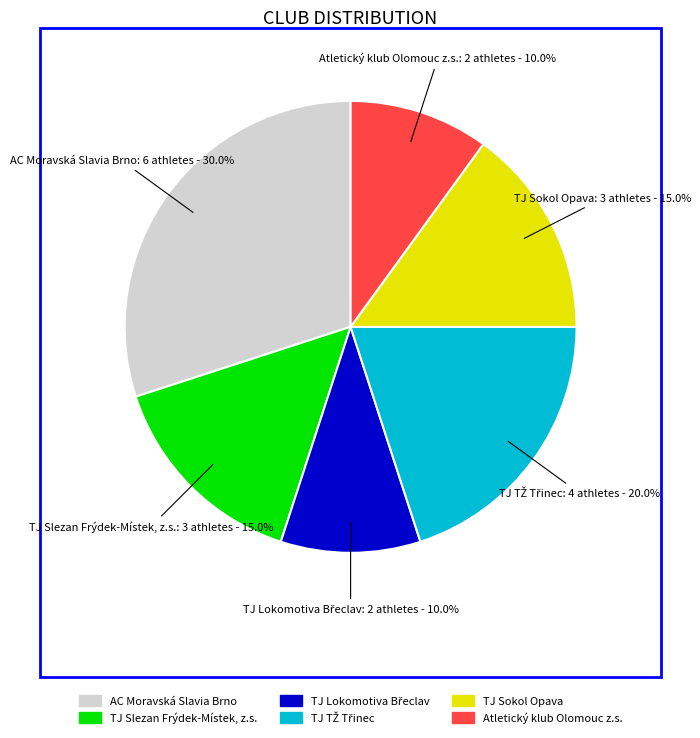

True or false: TJ Sokol Opava accounts for 8% of the total.

False